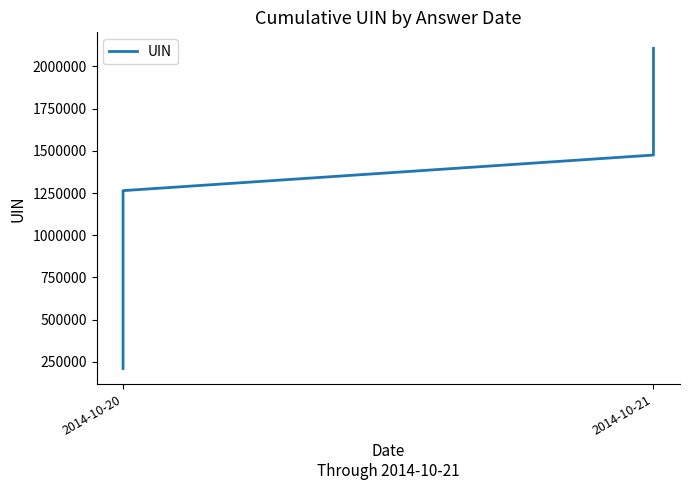

What is the average value?

1158958